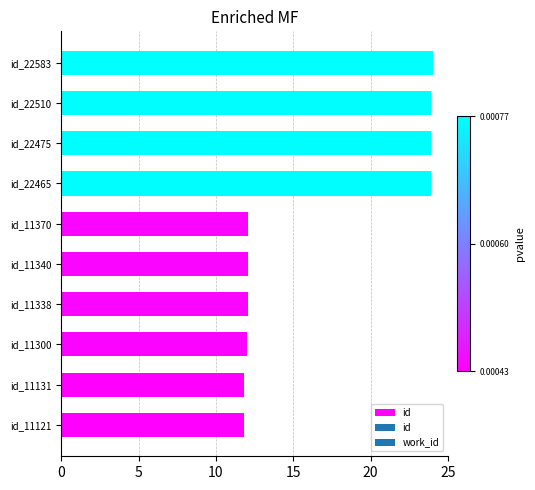

What is the sum of all values?

167.5